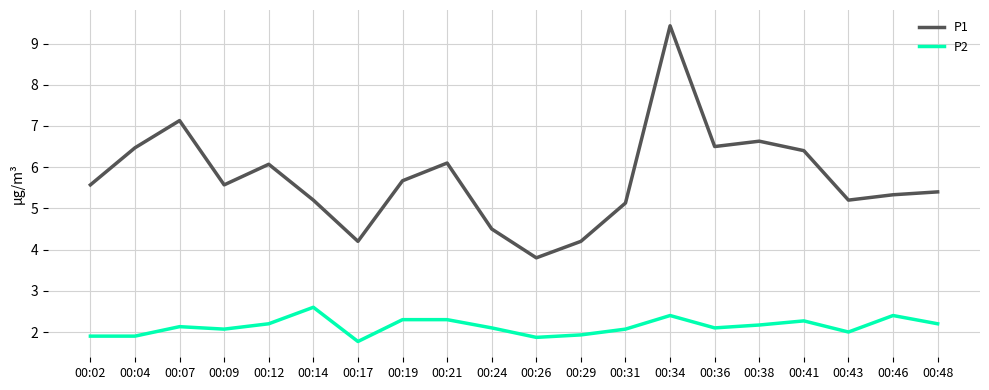

True or false: P1 and P2 cross at least once.

False